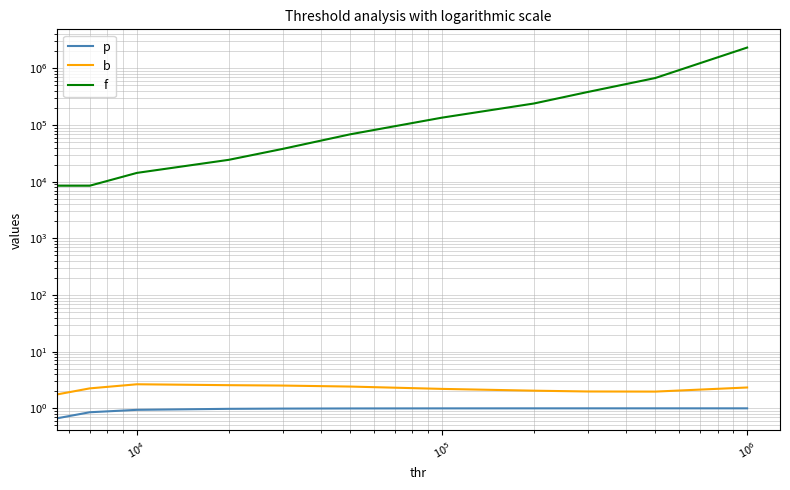

Is the value of p at $\mathdefault{10^{3}}$ greater than the value of b at 7?

No